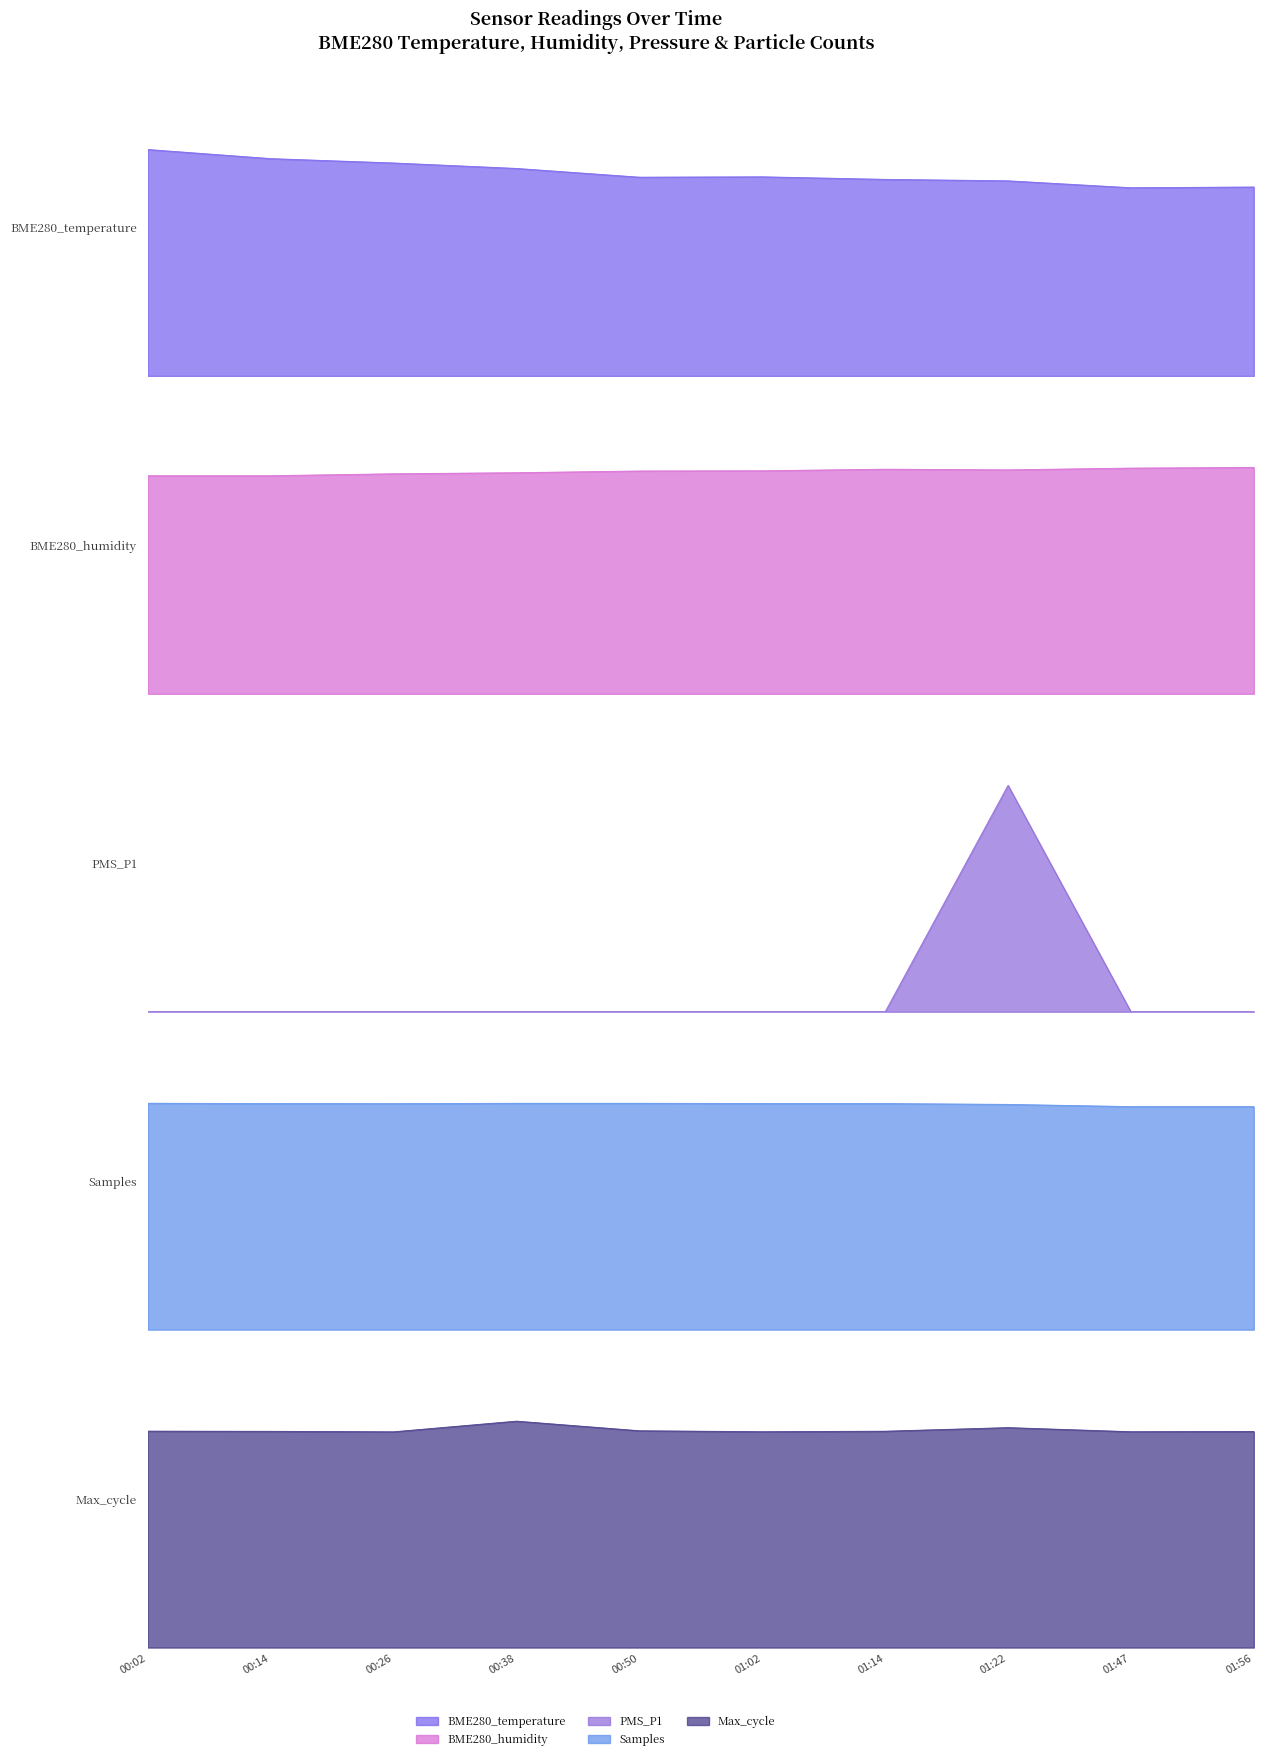

What is the label of the 1st point from the right?

01:56